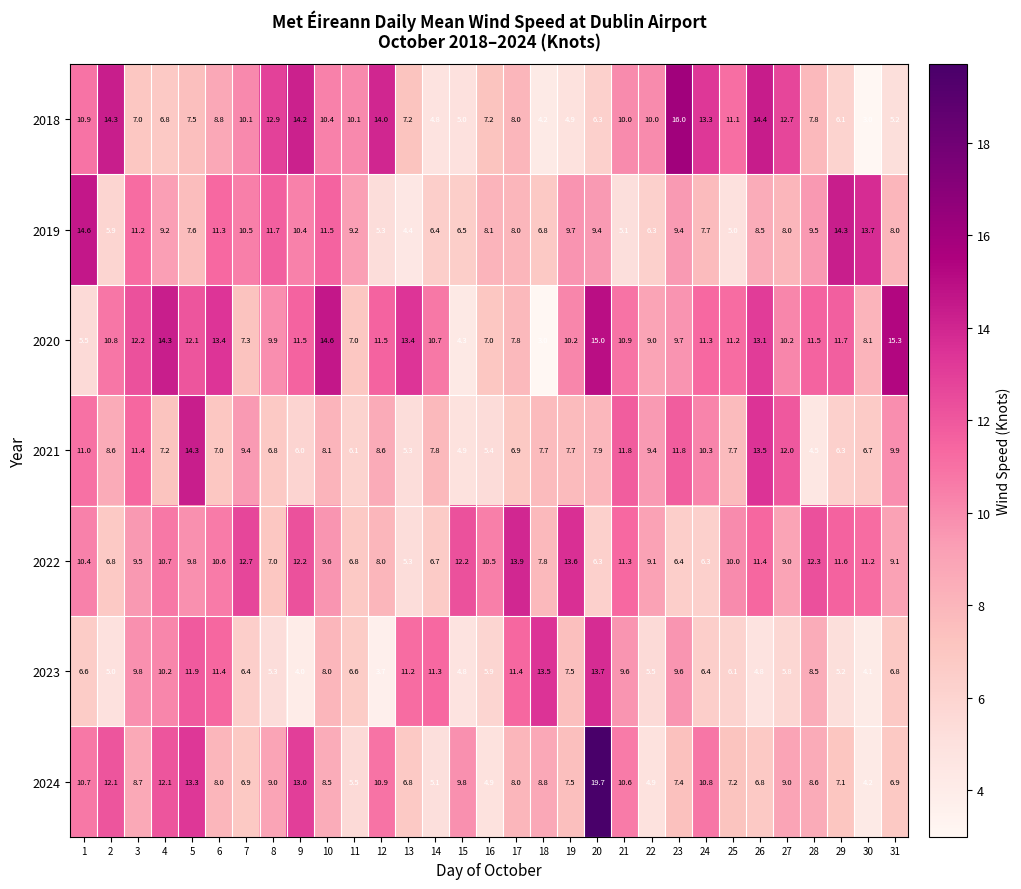

At which category is the sum across all series the highest?

20